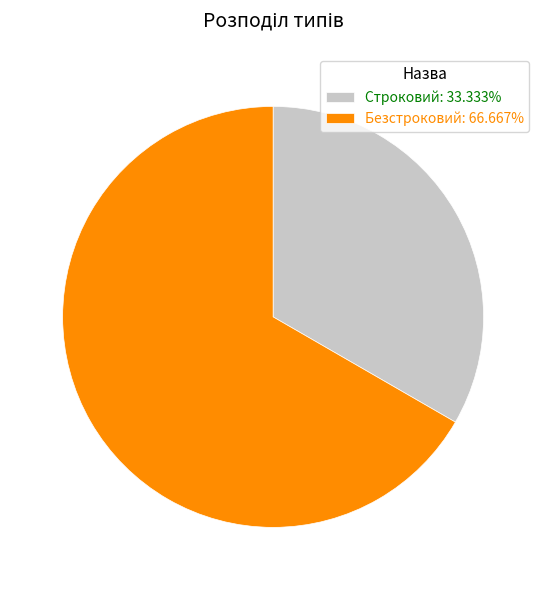

Do Безстроковий: 66.667% and Строковий: 33.333% together represent more than half of the pie?

Yes